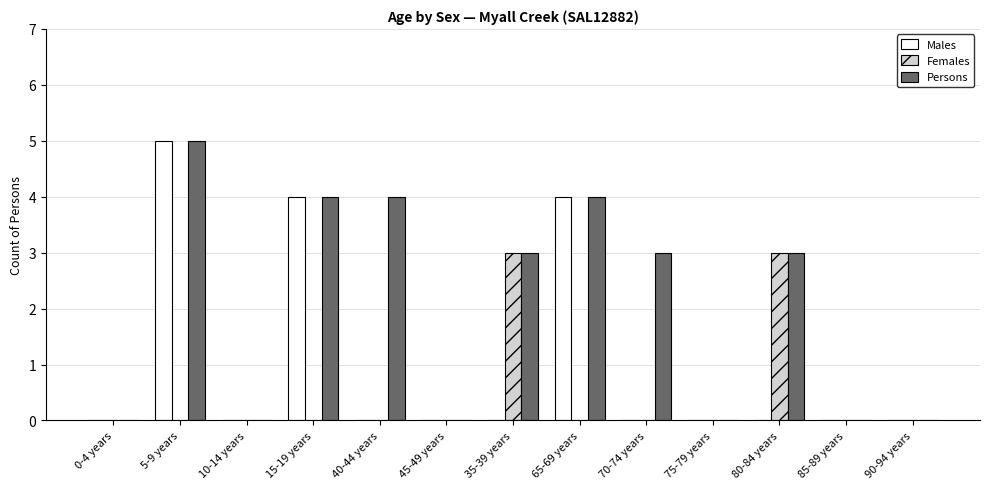

Count the number of categories in the chart.

13